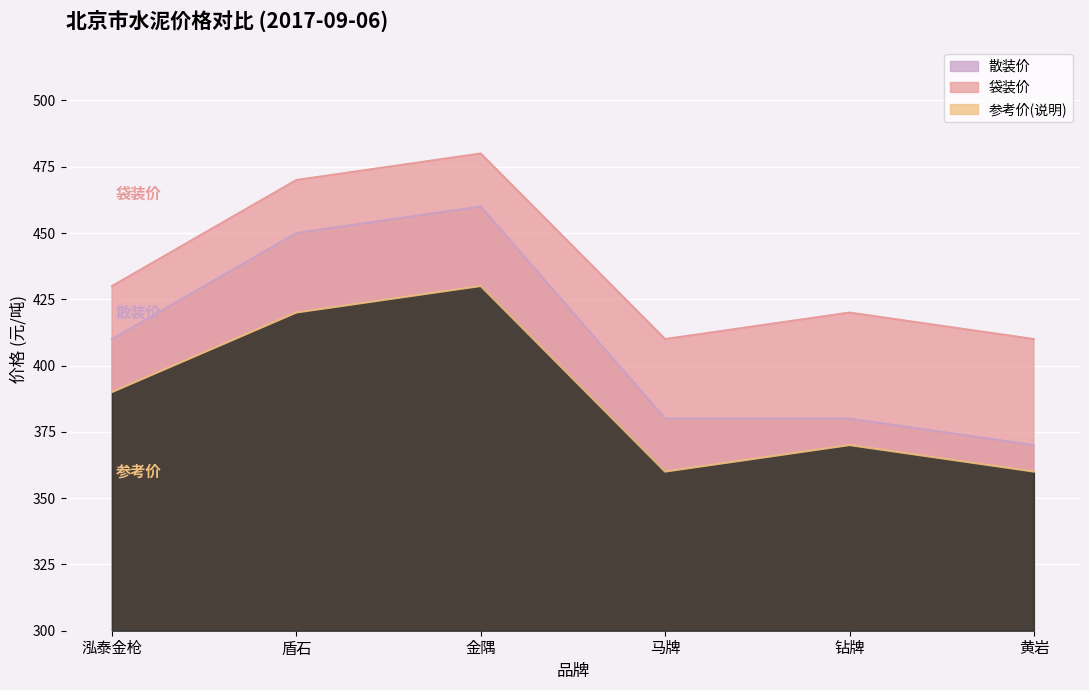

Rank the series at 黄岩 from highest to lowest value.

袋装价, 散装价, 参考价(说明)